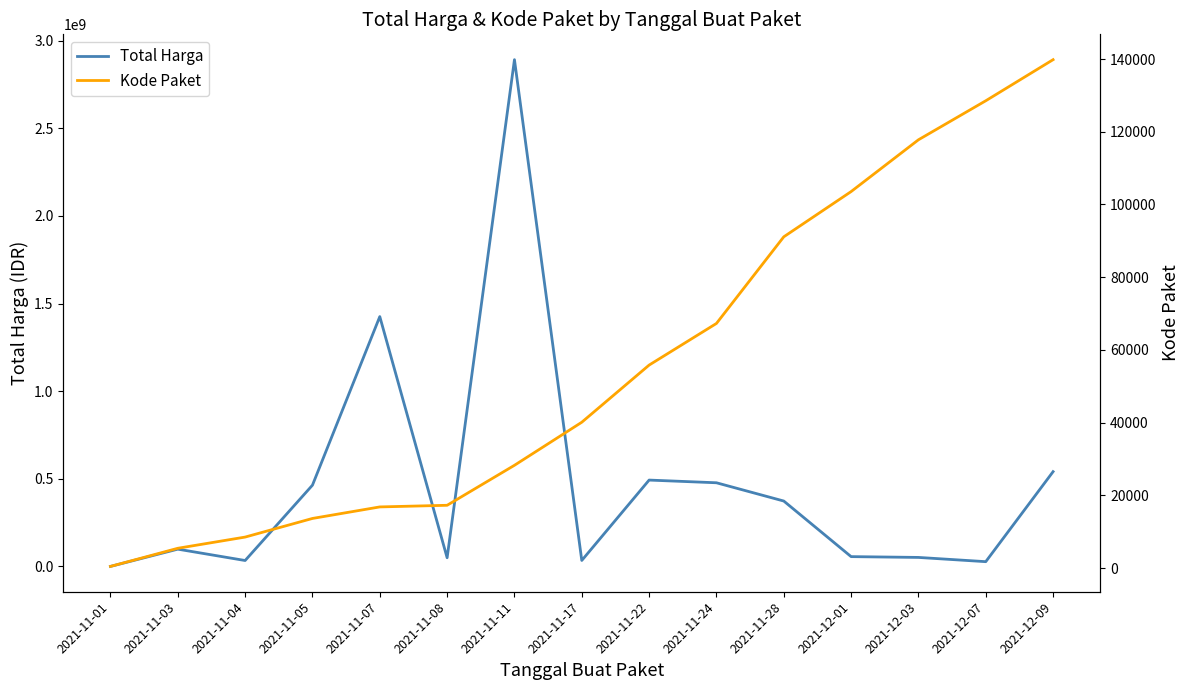

Reading left to right, extract all data points from this chart.

Total Harga: 2021-11-01=333600	2021-11-03=98772570	2021-11-04=34000000	2021-11-05=464002100	2021-11-07=1425867900	2021-11-08=49730040	2021-11-11=2892122000	2021-11-17=34292000	2021-11-22=493000000	2021-11-24=477600000	2021-11-28=373404000	2021-12-01=56152800	2021-12-03=51601000	2021-12-07=27412000	2021-12-09=541071000
Kode Paket: 2021-11-01=464	2021-11-03=5449	2021-11-04=8530	2021-11-05=13652	2021-11-07=16823	2021-11-08=17272	2021-11-11=28271	2021-11-17=40112	2021-11-22=55826	2021-11-24=67279	2021-11-28=91101	2021-12-01=103541	2021-12-03=117783	2021-12-07=128516	2021-12-09=139817